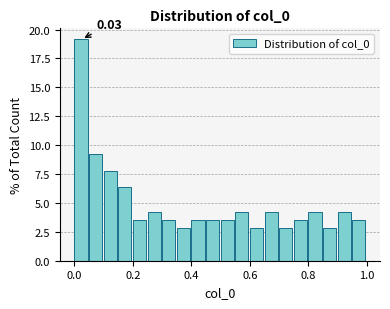

Read against the x-axis, roughly where is the centre of the tallest bar?

0.02